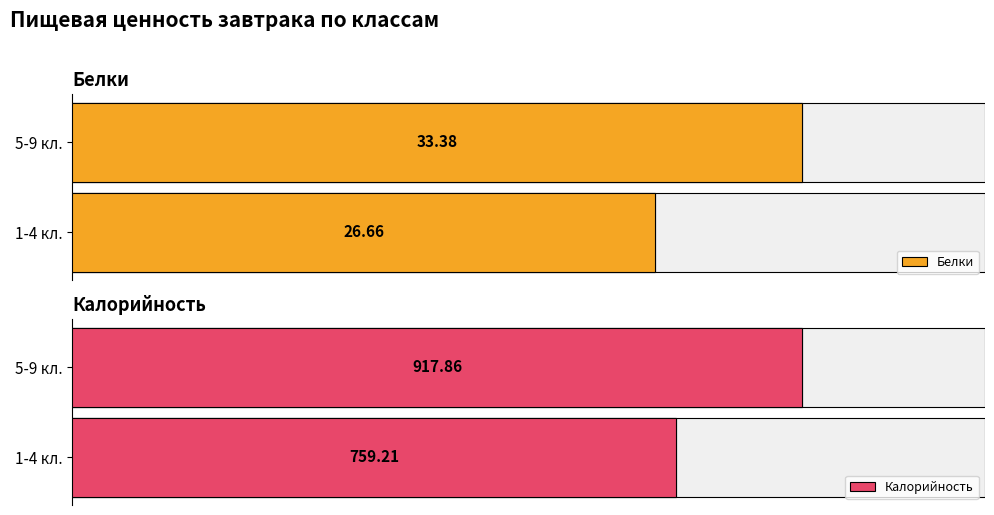

How many values in the Белки series are below 33?

1